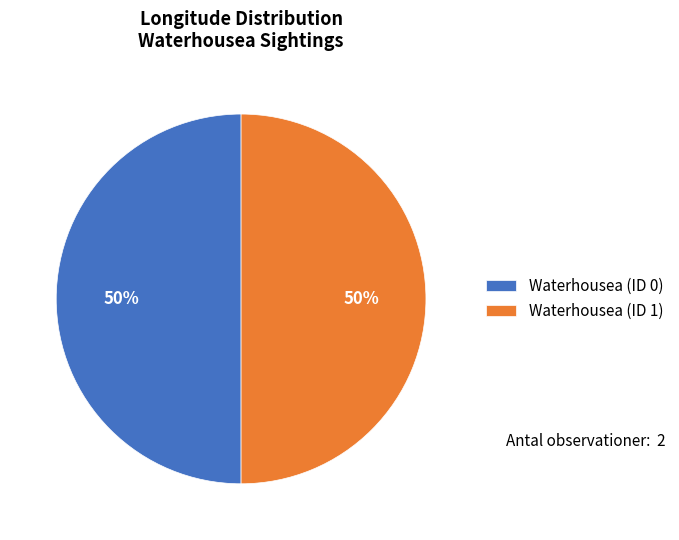

To the nearest percent, what is the combined percentage of Waterhousea (ID 0) and Waterhousea (ID 1)?

100%